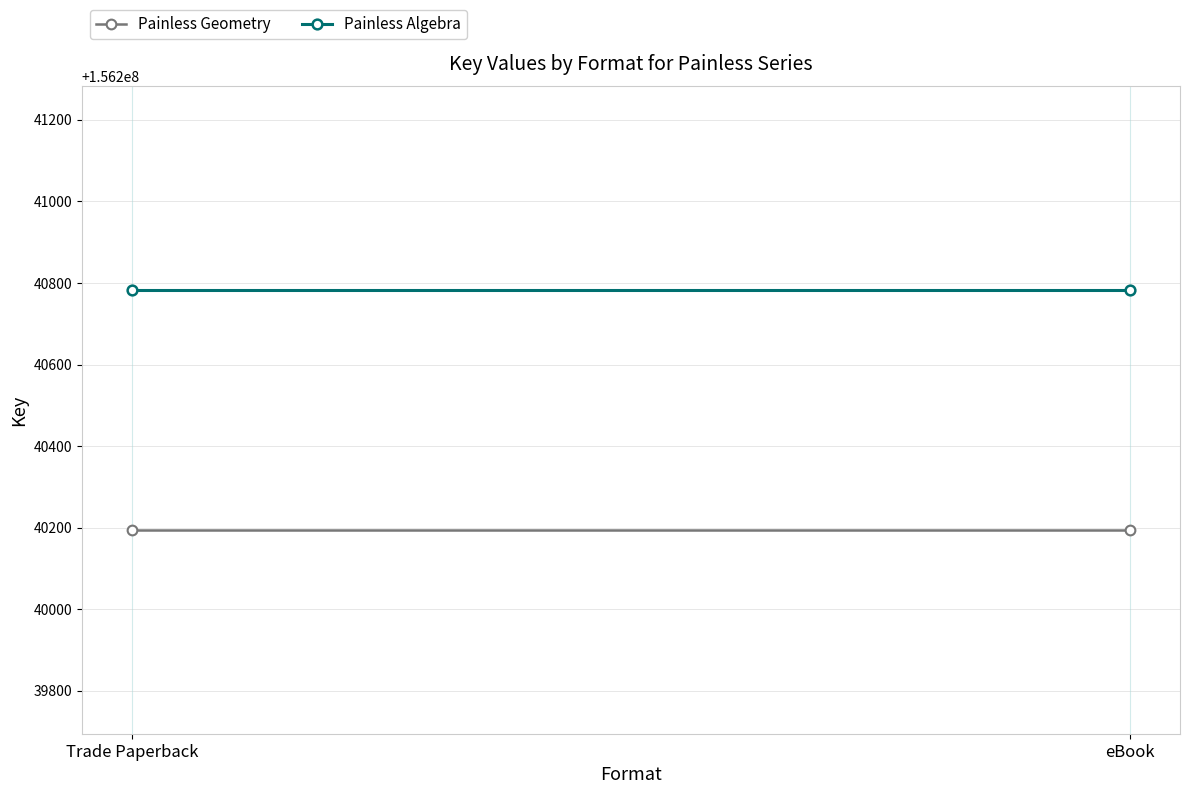

Which label corresponds to the largest value in the chart?

Trade Paperback